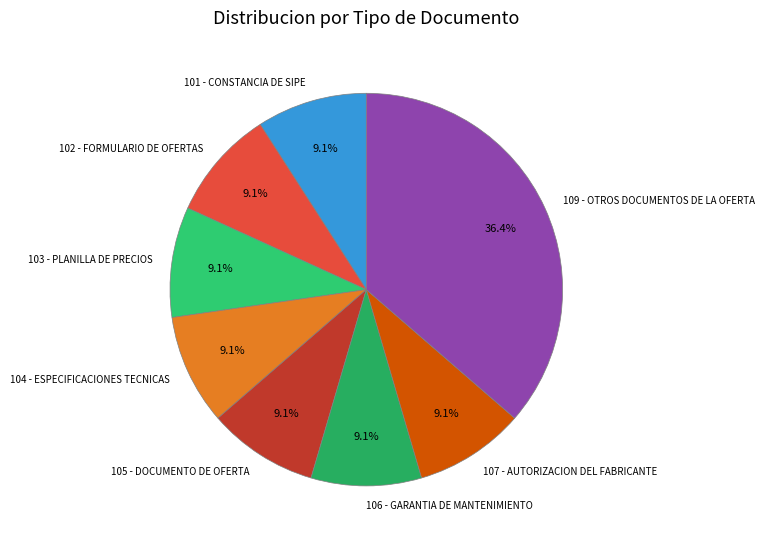

How many slices are in this pie chart?

8